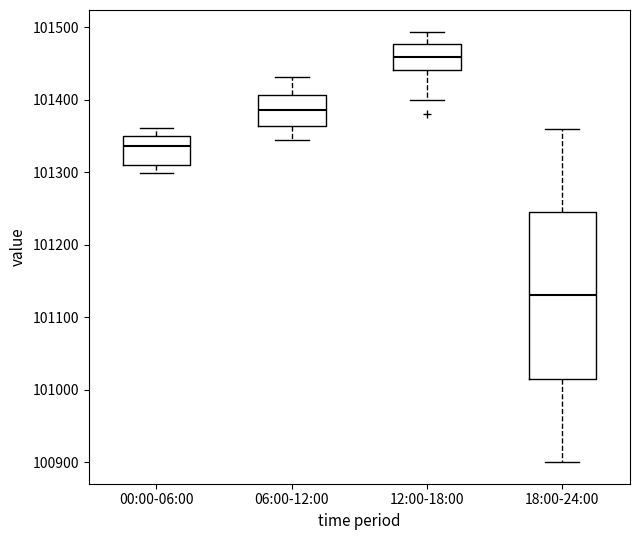

Where does the upper whisker of the box for 06:00-12:00 end on the y-axis? The values are not printed on the chart, so give them approximately, as read against the axis.

101430